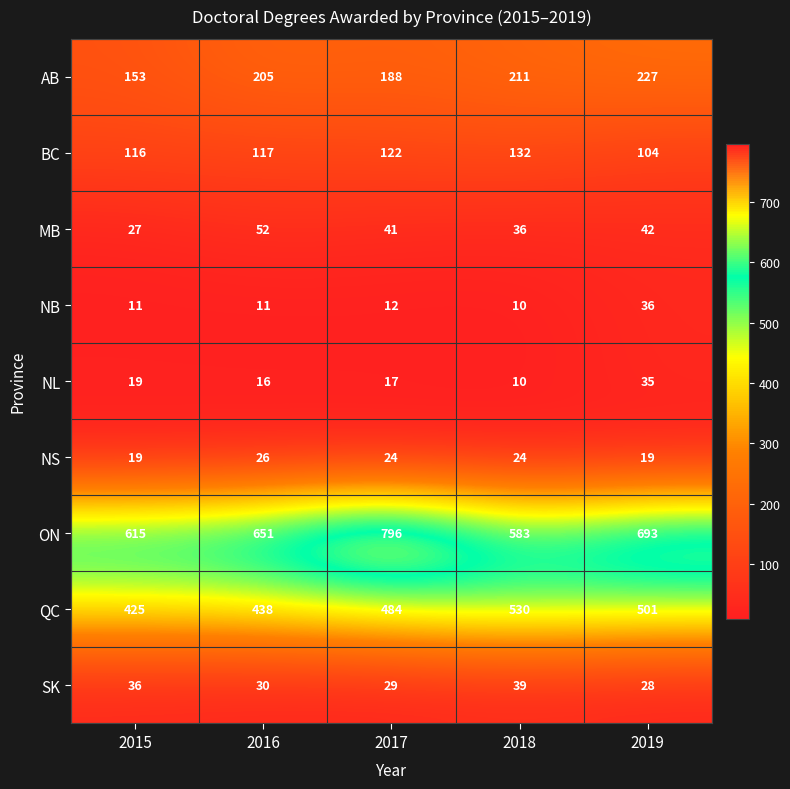

Between 2016 and 2017, which series saw the biggest shift?

ON